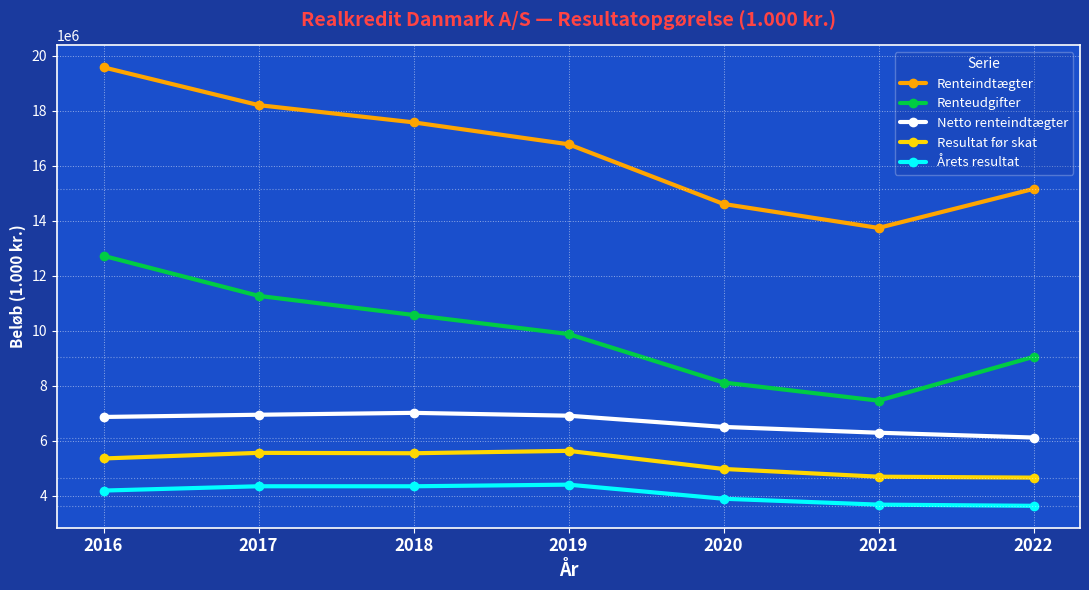

What is the difference between the maximum and minimum values in the Resultat før skat series?

974209